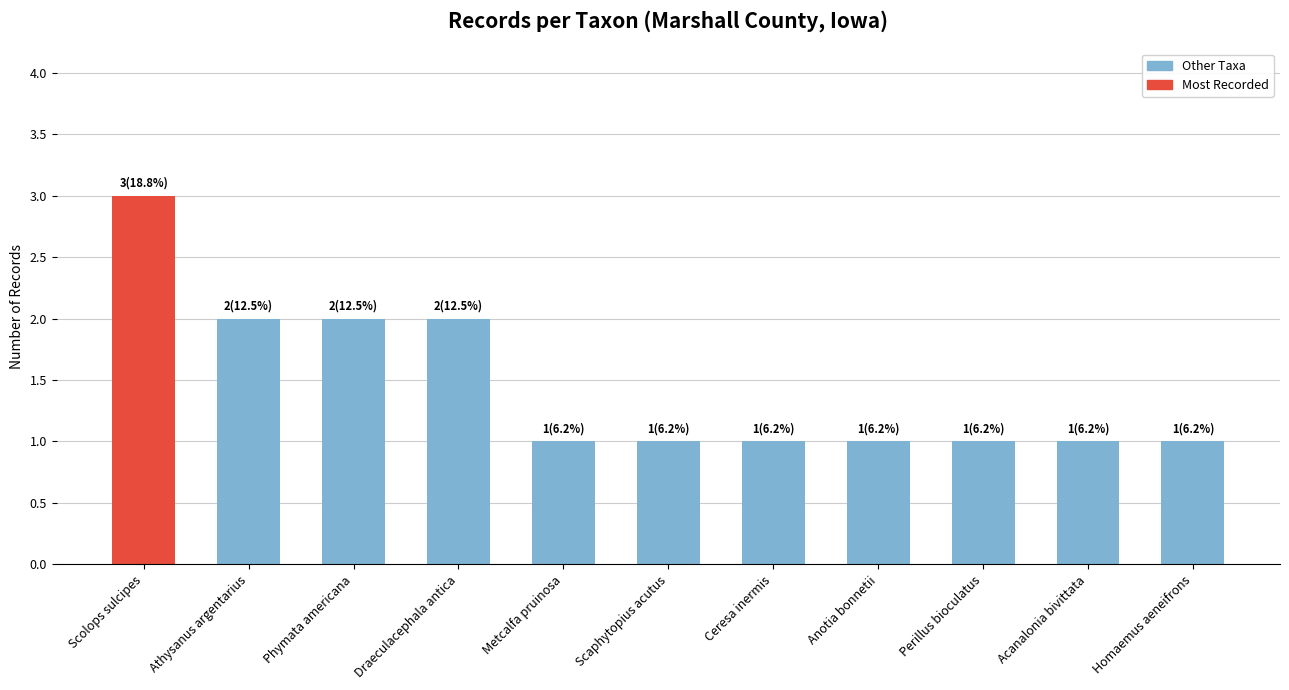

Reading left to right, extract all data points from this chart.

3	2	2	2	1	1	1	1	1	1	1